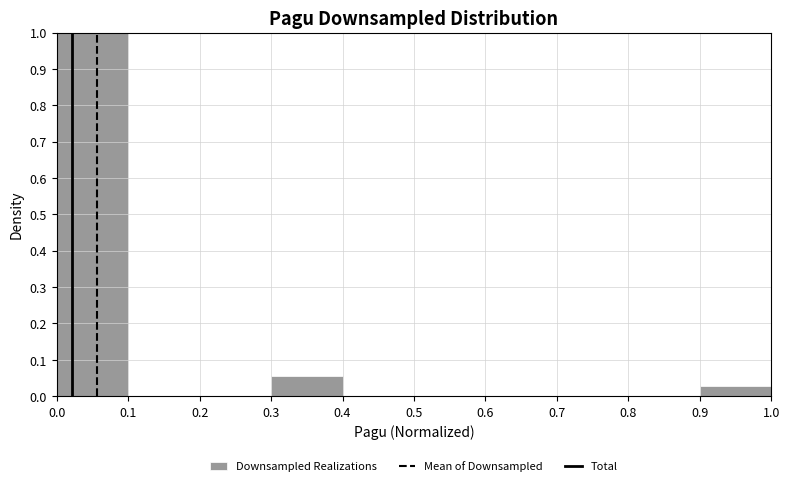

Which range on the x-axis has the tallest bar?

0.0 to 0.1